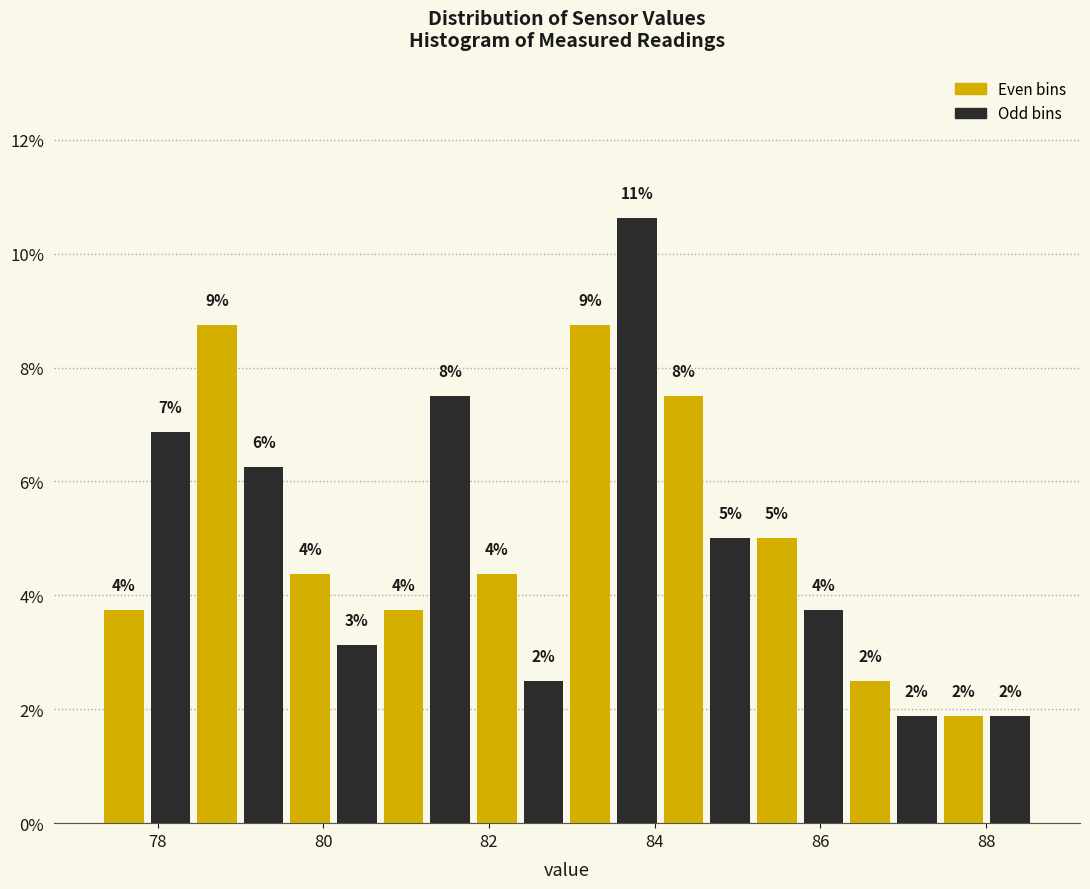

Read against the x-axis, roughly where is the centre of the tallest bar?

83.8